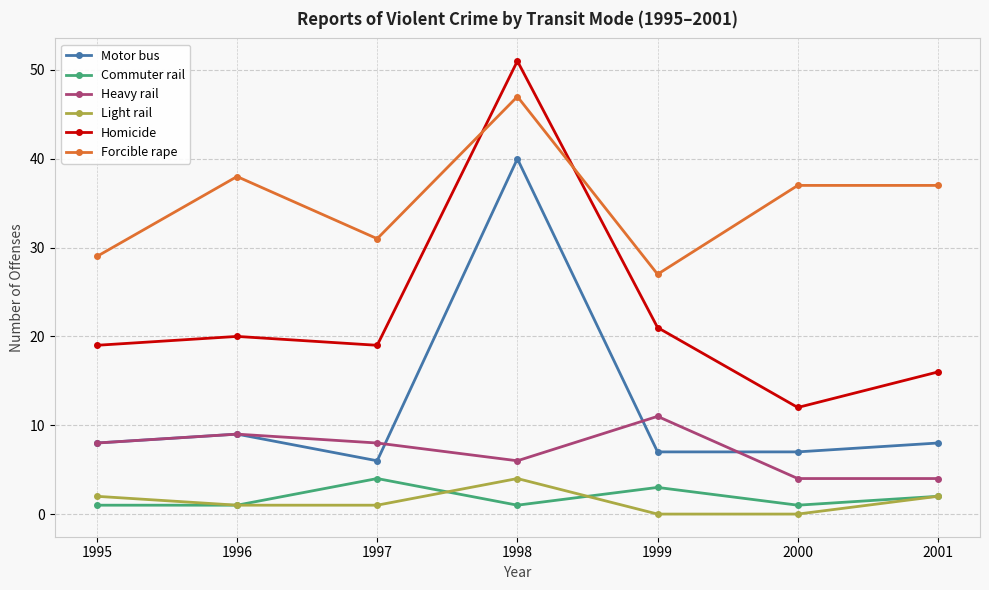

What is the difference between the second highest and minimum values in the Light rail series?

2